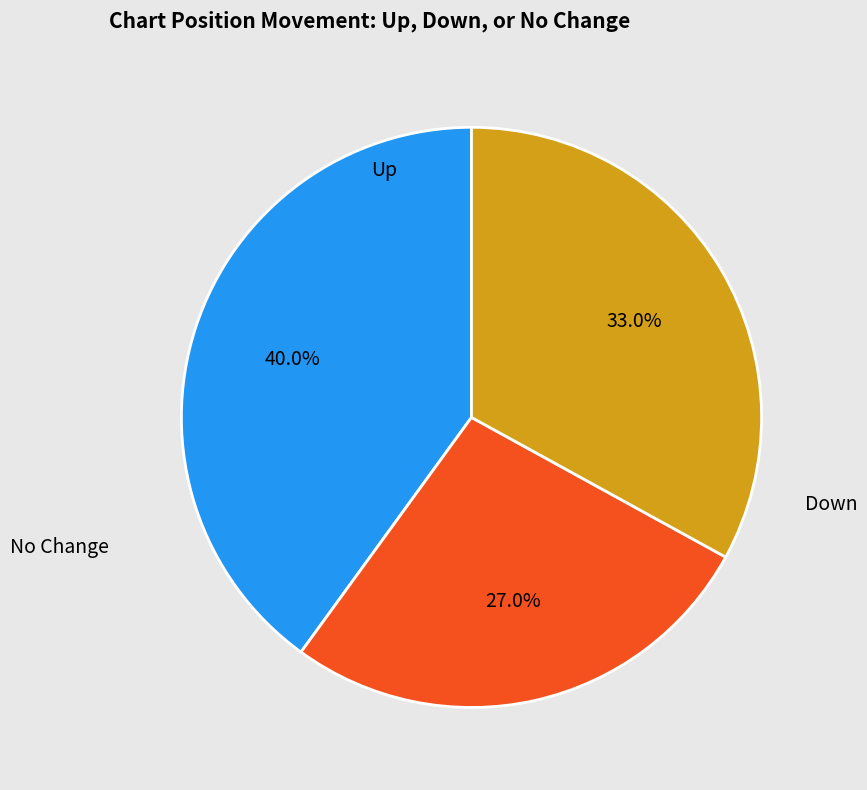

How many segments does this pie chart have?

3